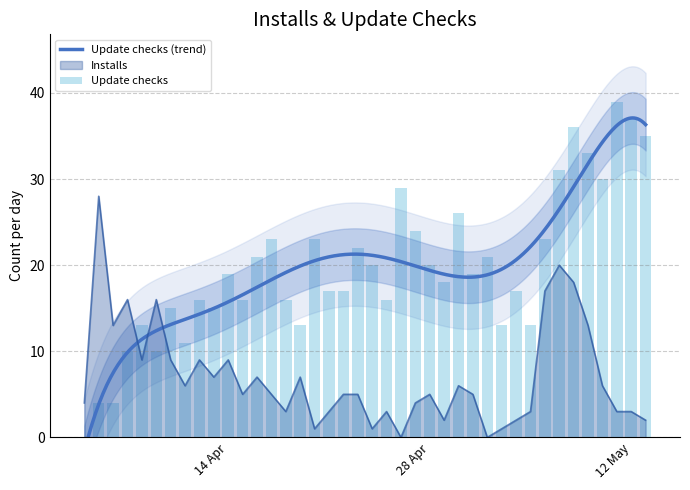

Which series changed the most between 2020-04-07 and 2020-04-21?

Installs